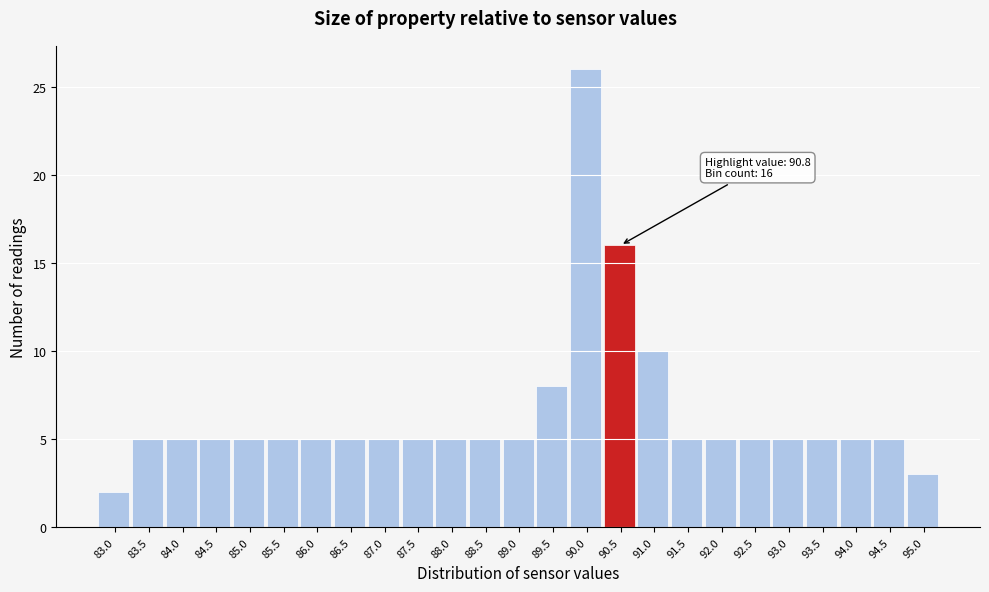

Reading right to left, transcribe all the data shown in this chart.

95.0=3	94.5=5	94.0=5	93.5=5	93.0=5	92.5=5	92.0=5	91.5=5	91.0=10	90.5=16	90.0=26	89.5=8	89.0=5	88.5=5	88.0=5	87.5=5	87.0=5	86.5=5	86.0=5	85.5=5	85.0=5	84.5=5	84.0=5	83.5=5	83.0=2